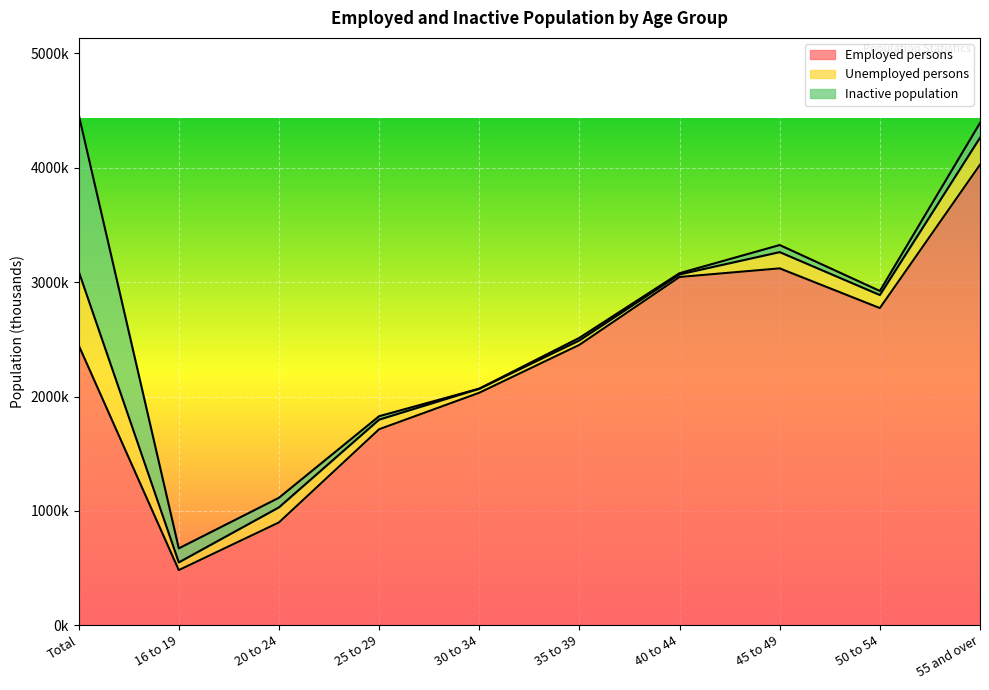

Where is Employed persons nearest to the value 2254?

Total